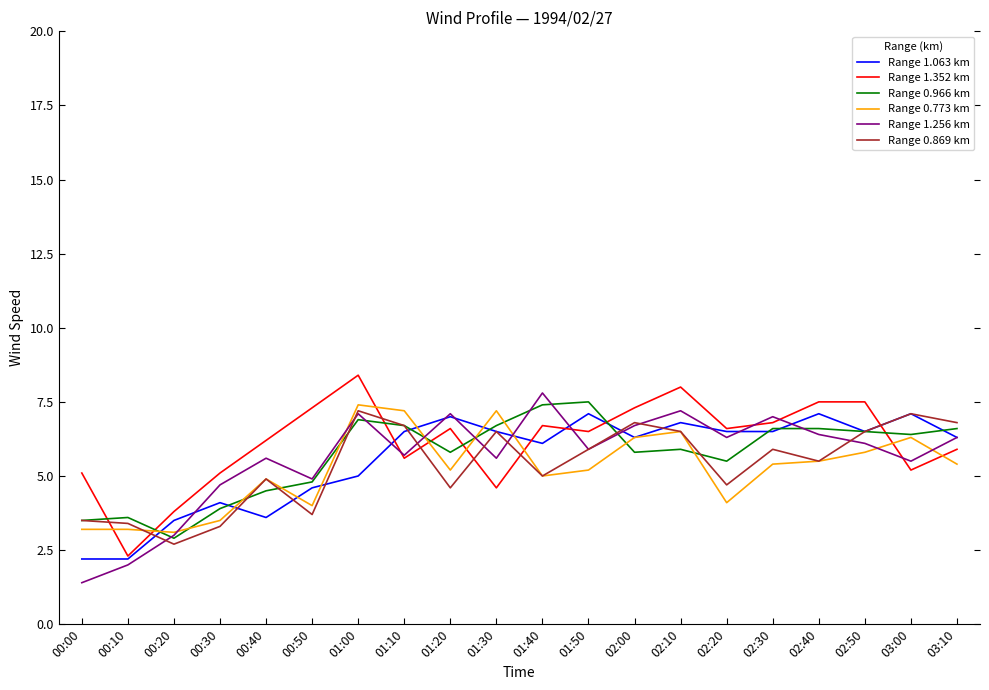

What is the highest value of the Range 1.352 km series?

8.4